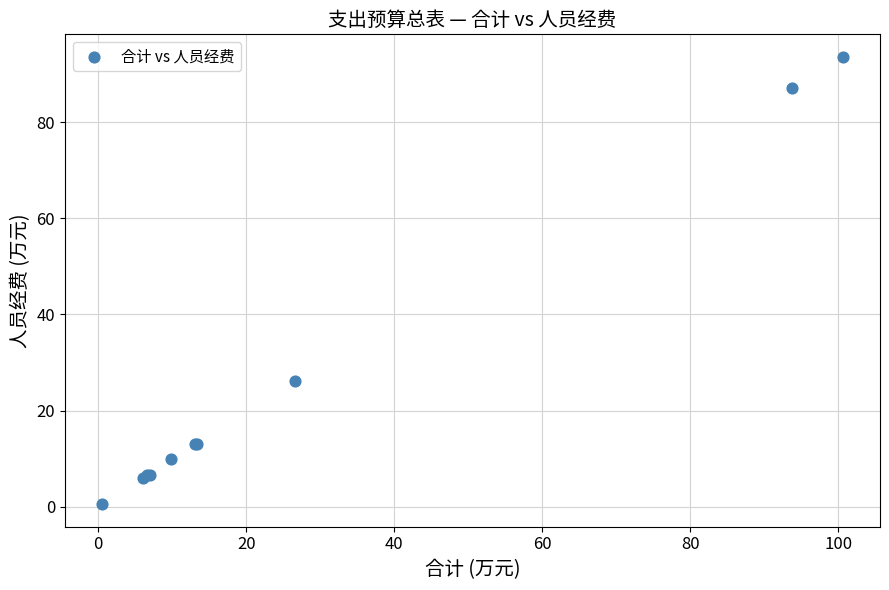

What Y value in the scatter plot is closest to 47?

26.2